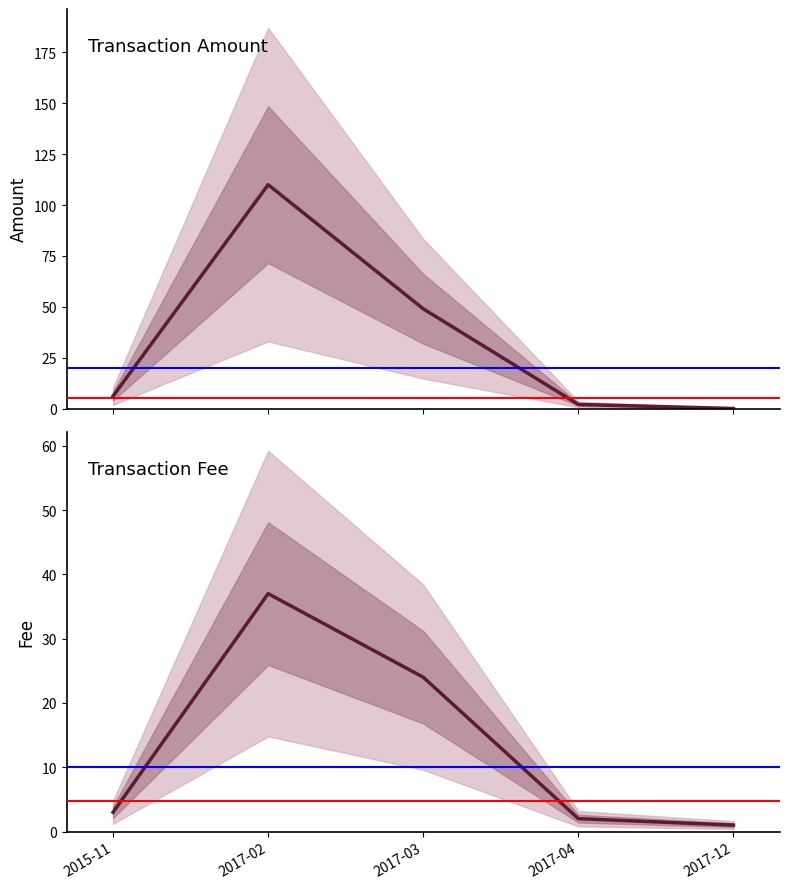

How many interior local peaks does the Fee series have?

1